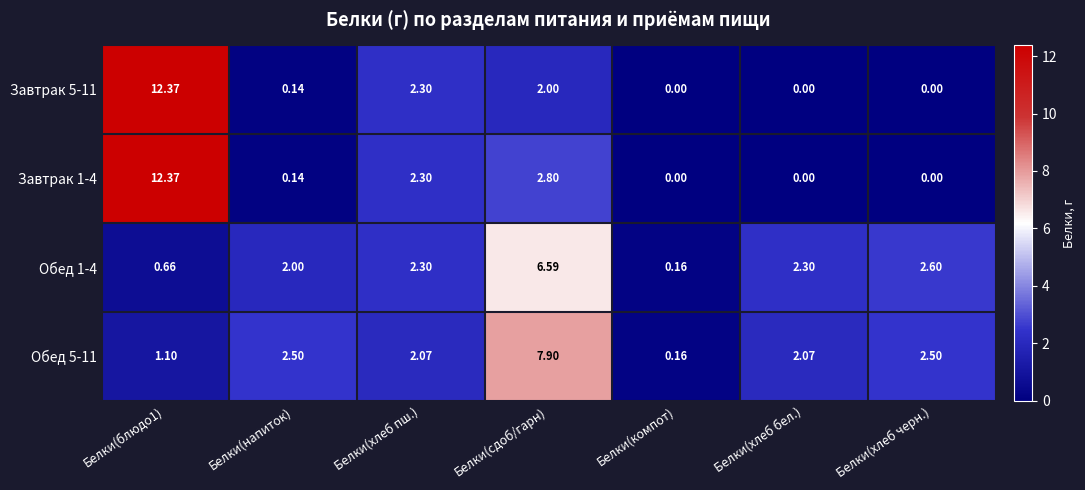

At which label does Обед 5-11 first exceed 2?

Белки(напиток)